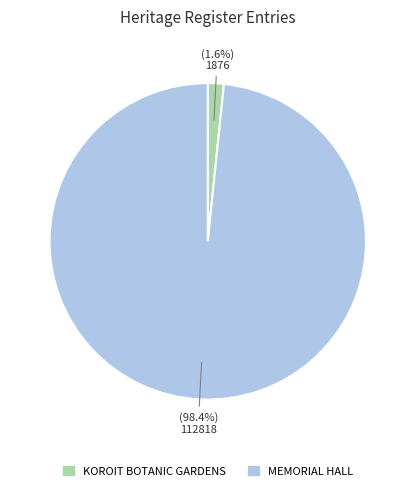

The MEMORIAL HALL slice represents 98% of the pie. True or false?

True